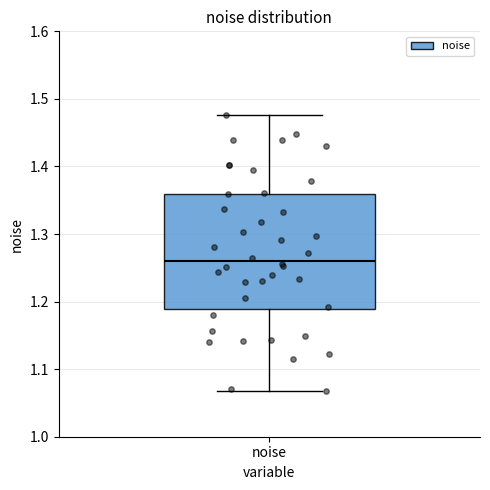

Transcribe this box plot: give where the median line is, the range the box spans, and where the two whiskers end, as read against the y-axis. The values are not printed on the chart, so give them approximately, as read against the axis.

median 1.26, box 1.19 to 1.36, whiskers 1.07 to 1.48